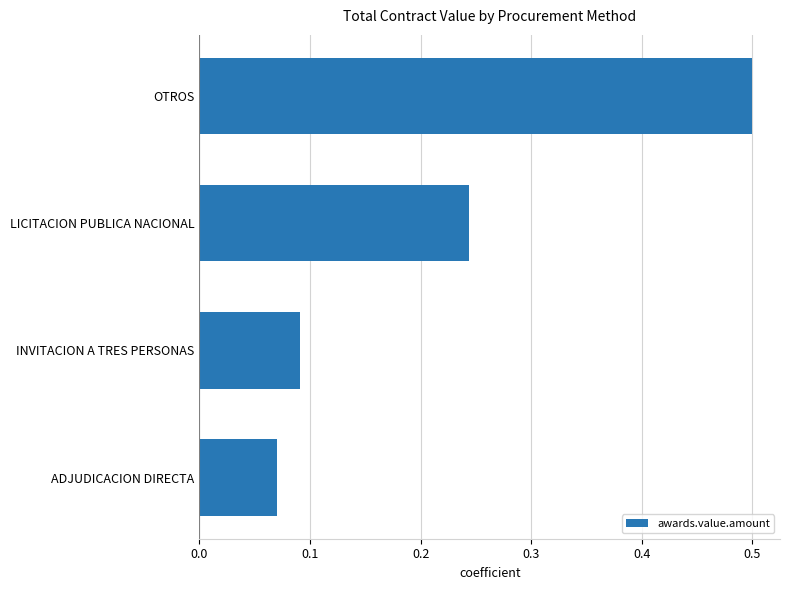

What is the sum of all values?

0.9